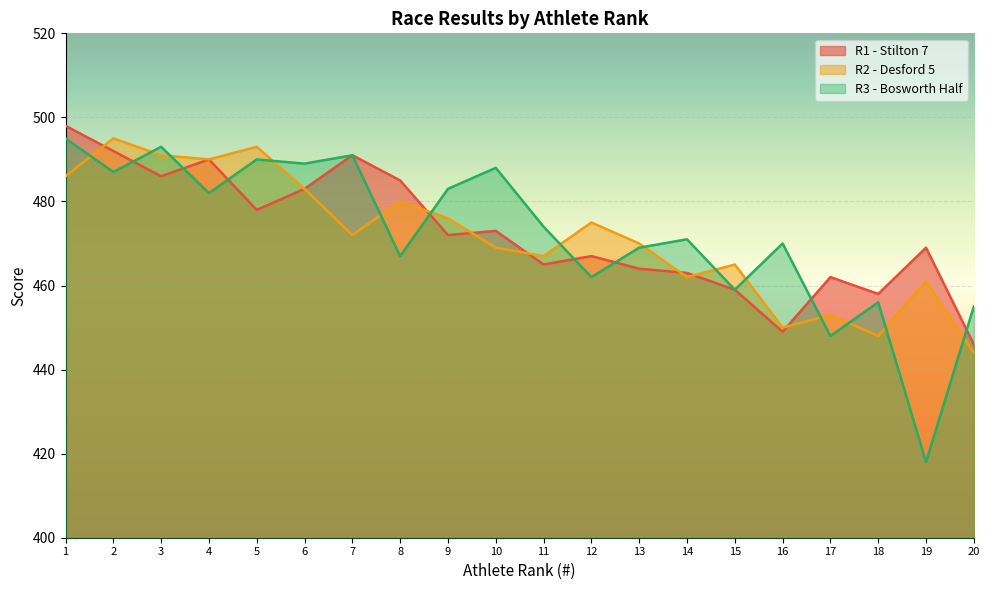

Rank the categories by R3 - Bosworth Half value from lowest to highest.

19, 17, 20, 18, 15, 12, 8, 13, 16, 14, 11, 4, 9, 2, 10, 6, 5, 7, 3, 1